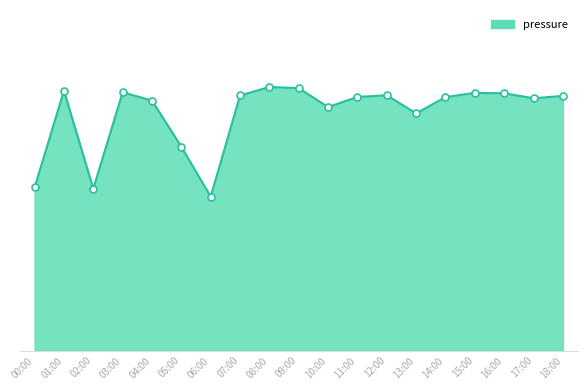

Does the chart have visible grid lines?

No